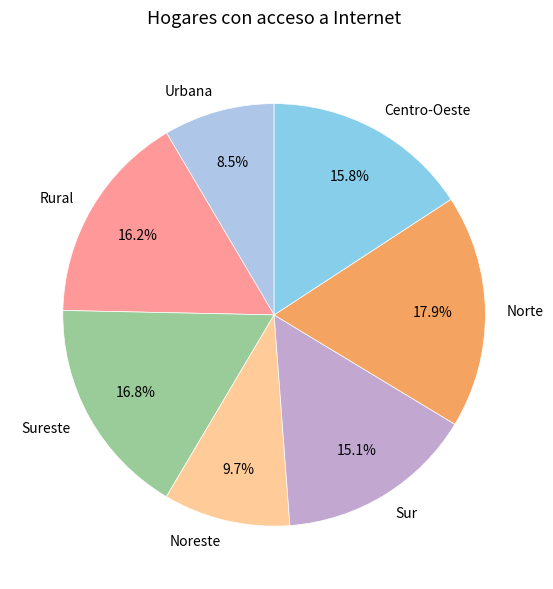

What is the largest slice in the pie chart?

Norte